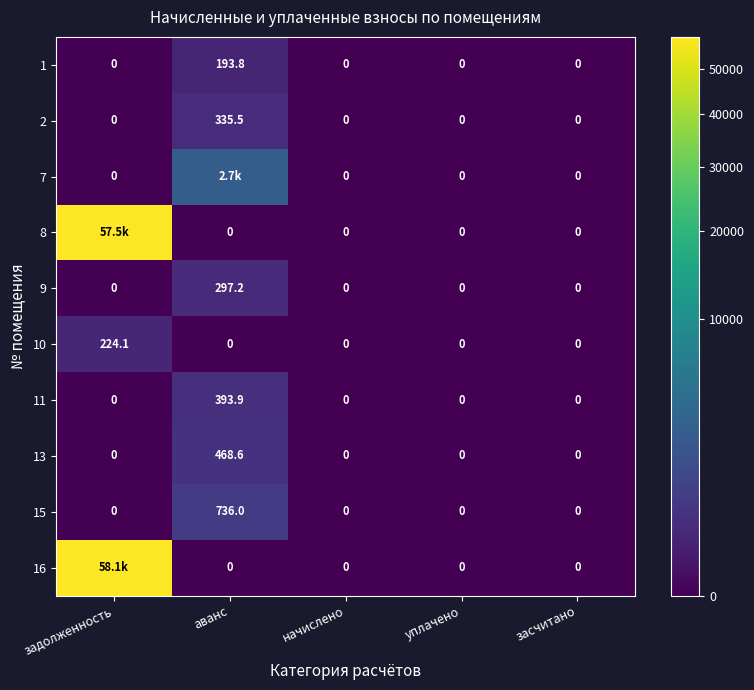

At which category is the sum across all series the highest?

задолженность